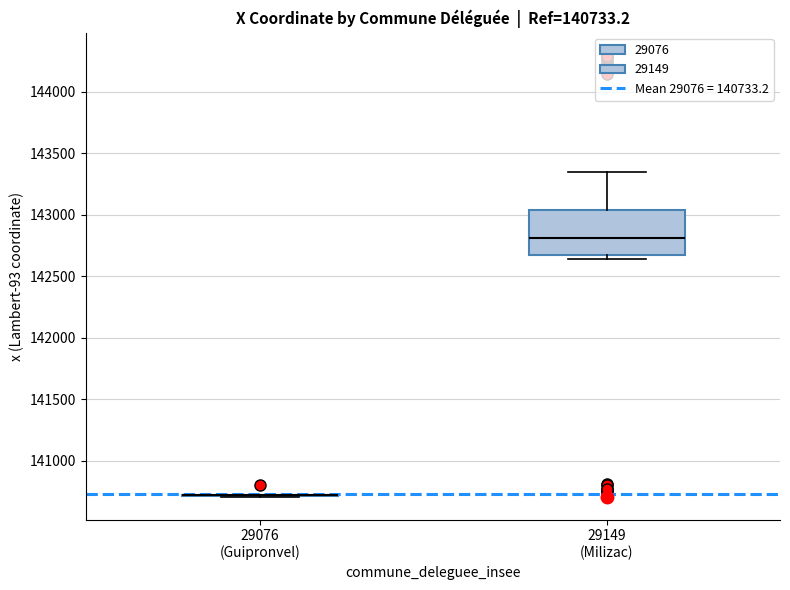

Comparing the boxes themselves (not the whiskers), which one is the tallest?

29149 (Milizac)